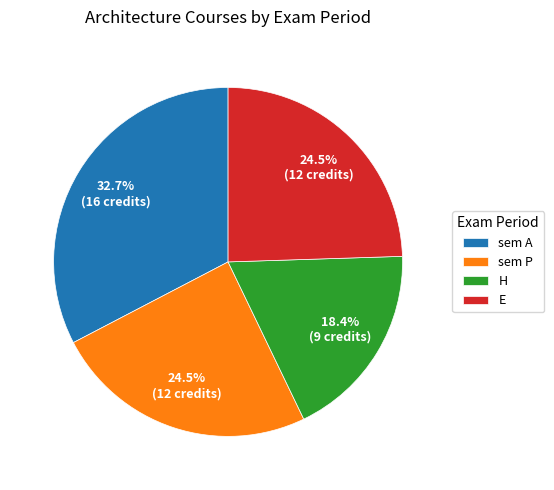

How many segments does this pie chart have?

4